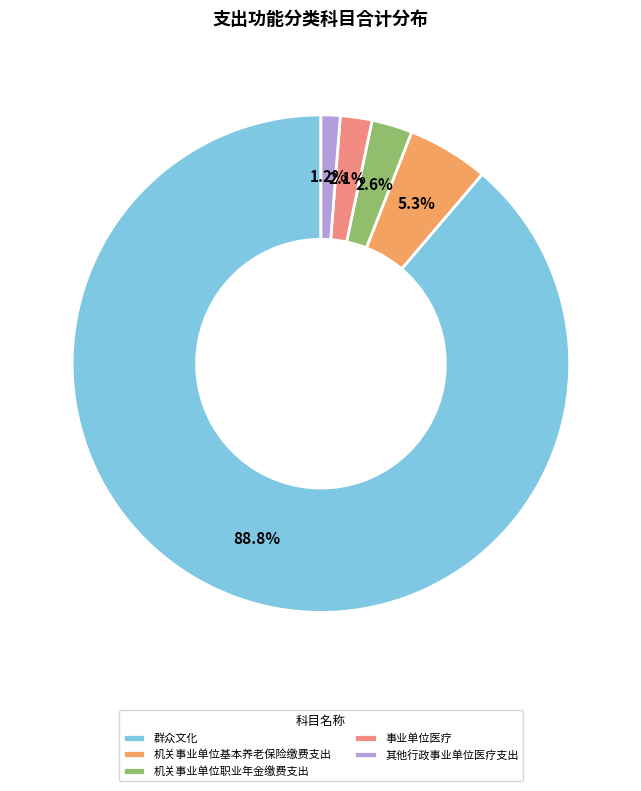

How many slices are in this pie chart?

5